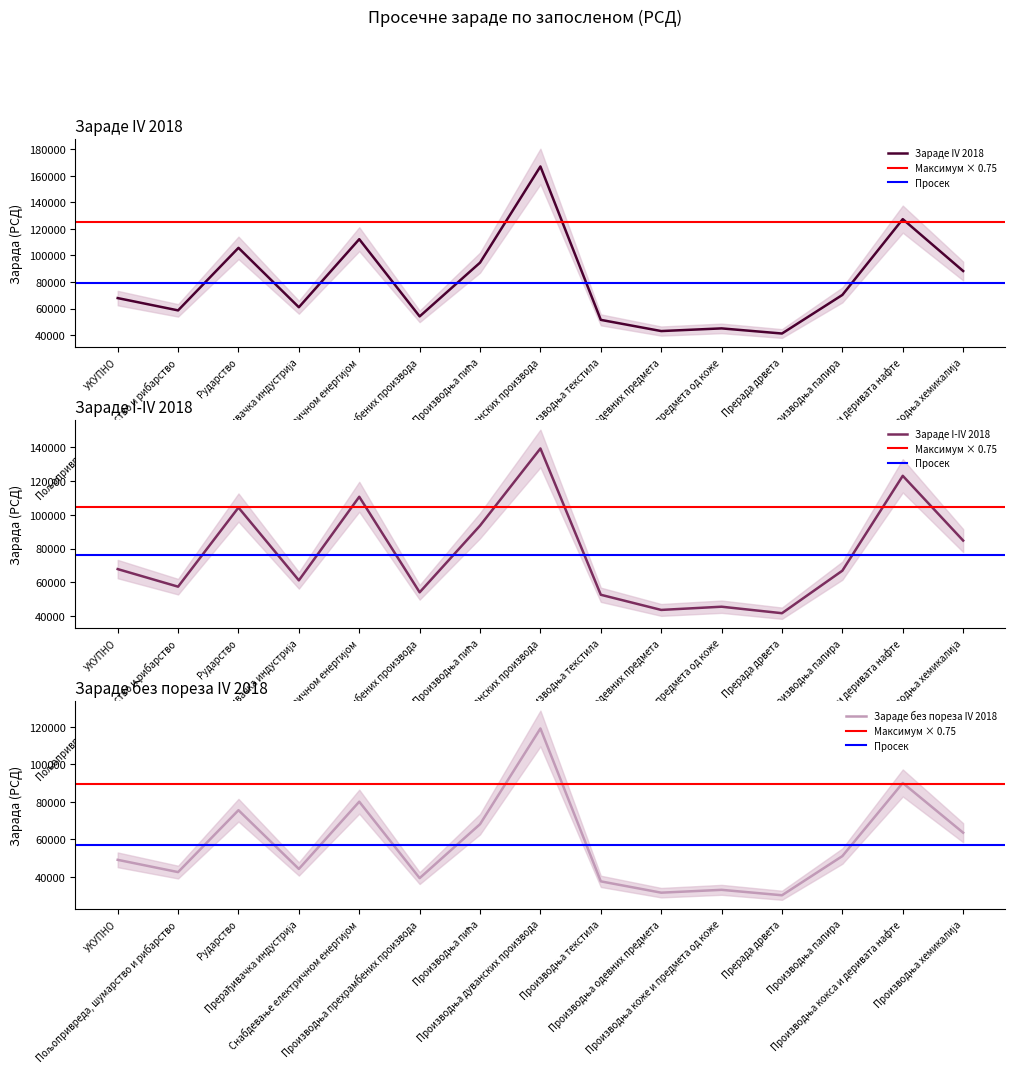

What is the sum of the Зараде IV 2018 values at Производња папира and Производња хемикалија?

158556